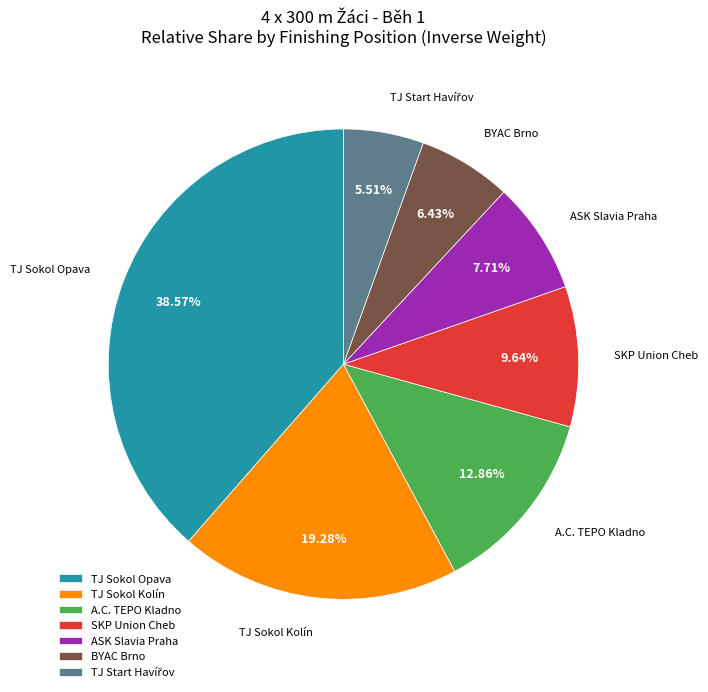

Which category has the biggest portion of the pie?

TJ Sokol Opava